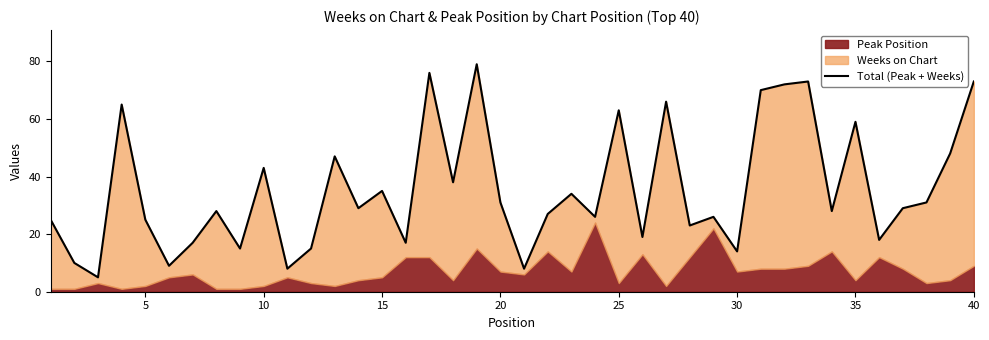

What is the value of the 20th point from the left?

31